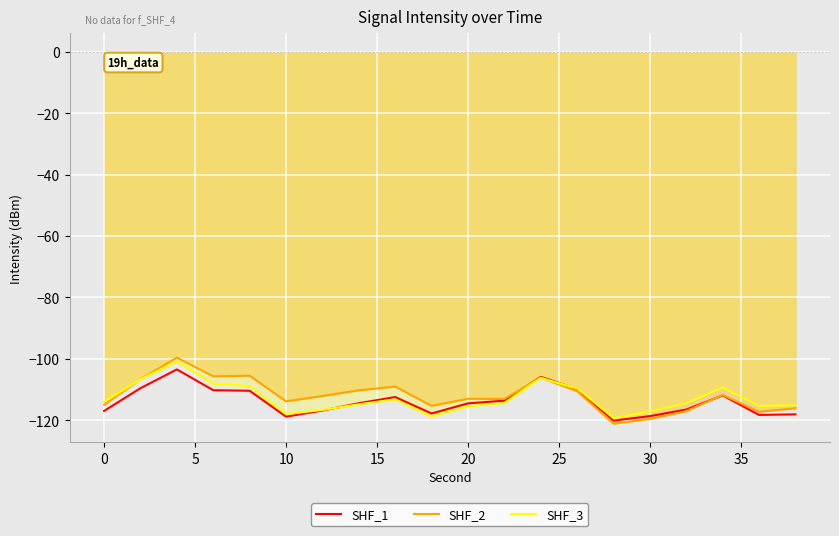

What is the maximum value for SHF_2?

-99.6